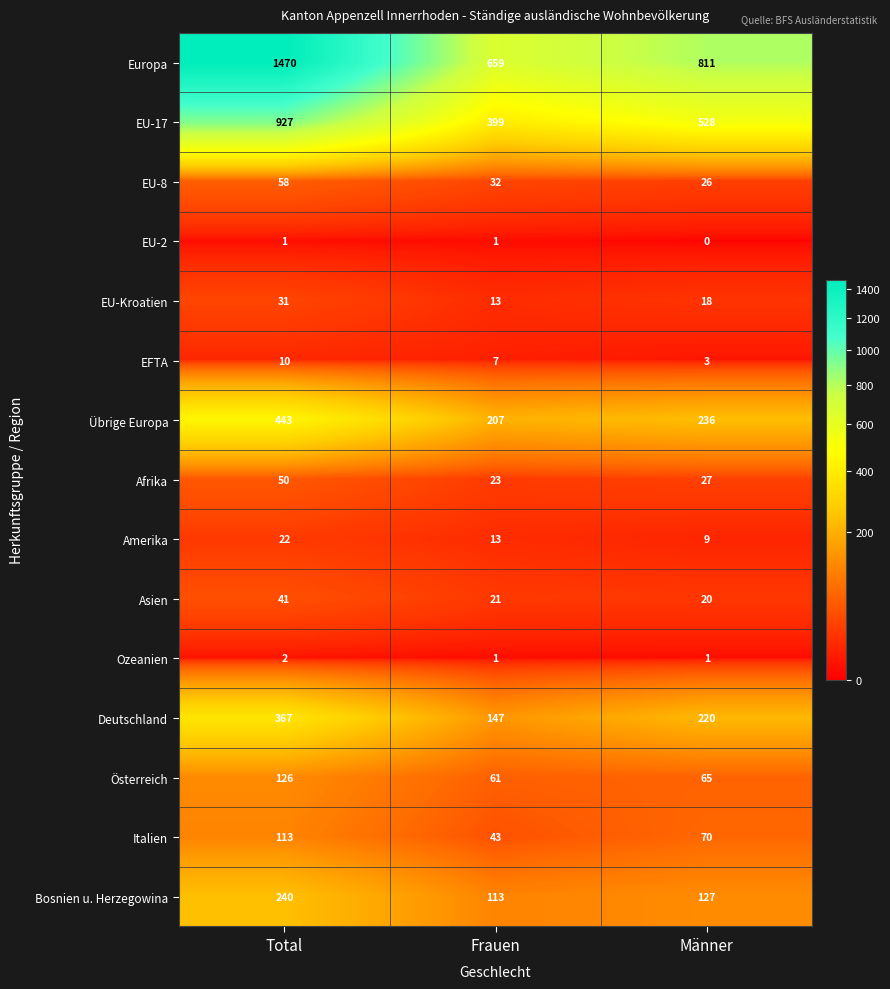

Where is EU-2 nearest to the value 0?

Männer